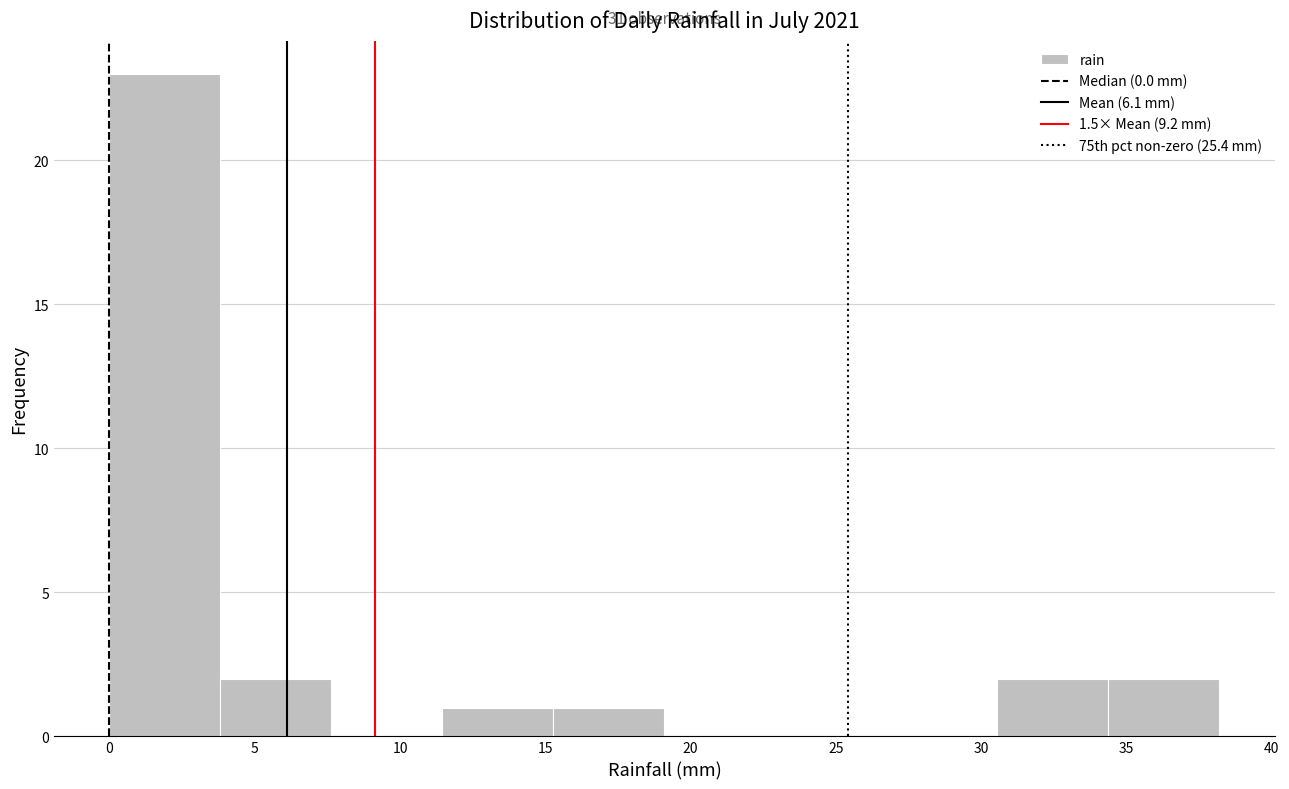

Which range on the x-axis has the tallest bar?

0.0 to 4.0